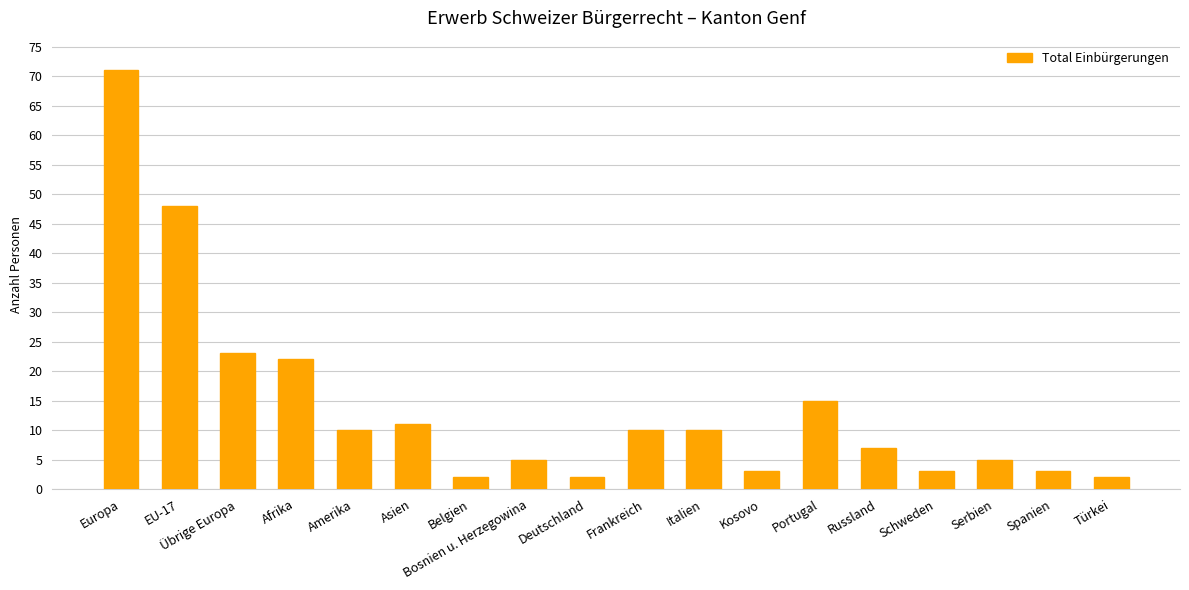

Where does the data first go above 10?

Europa